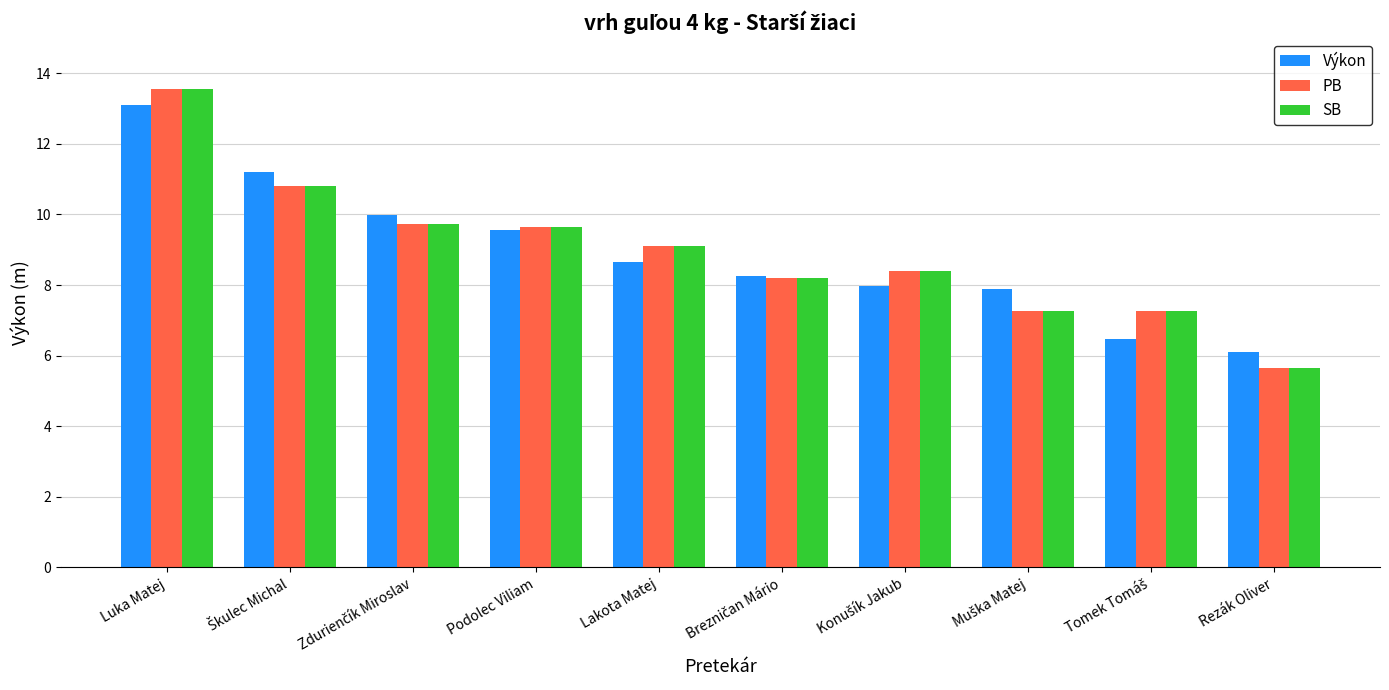

What is the total value across all series at Luka Matej?

40.2